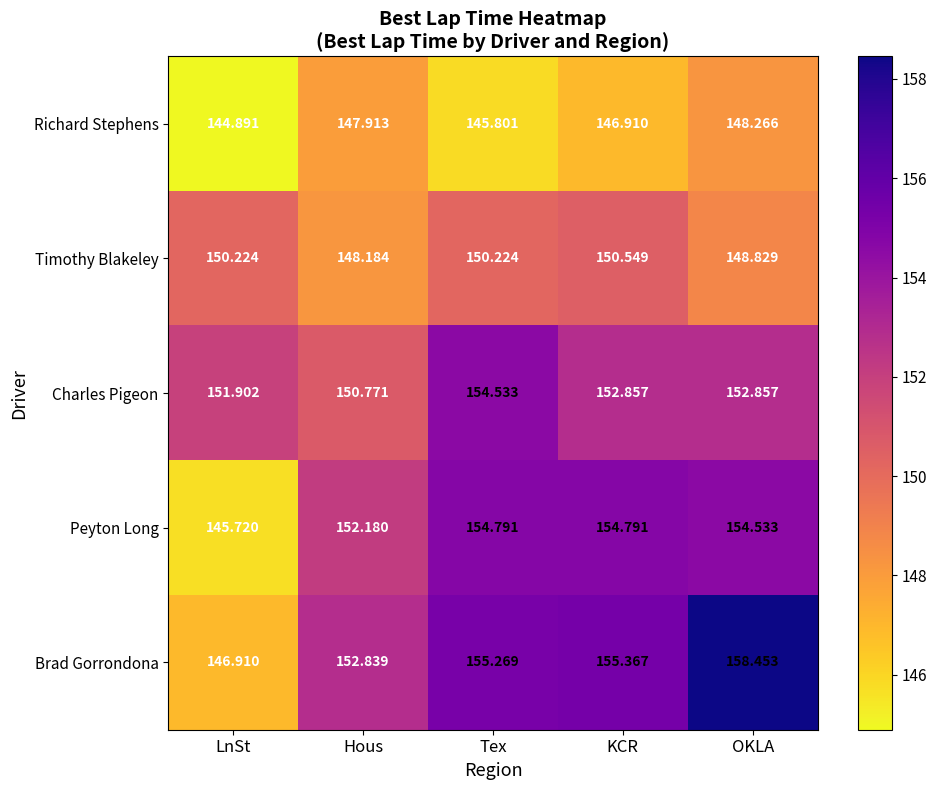

Rank the series by their maximum value, from highest to lowest.

Brad Gorrondona, Peyton Long, Charles Pigeon, Timothy Blakeley, Richard Stephens